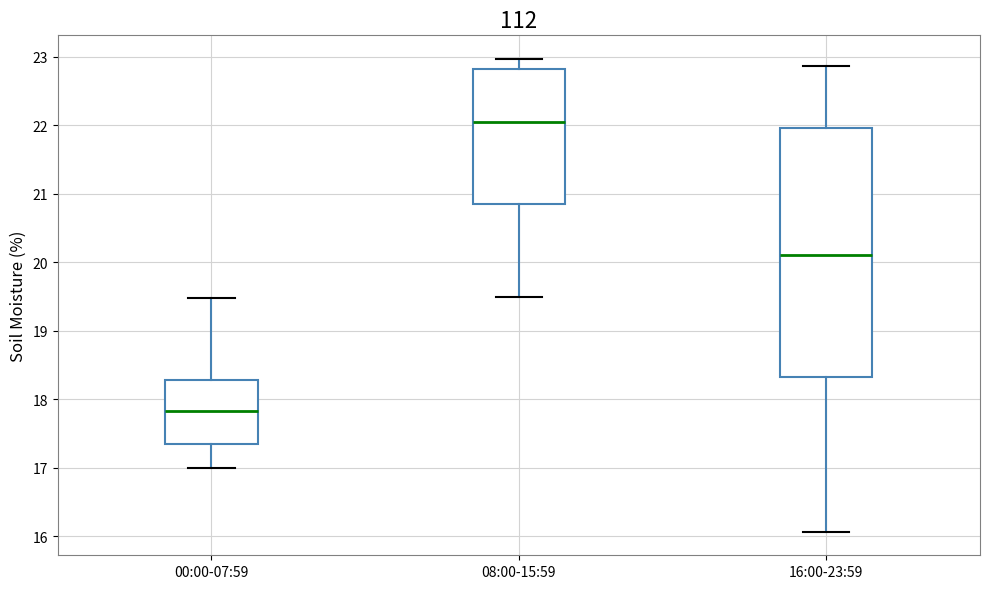

Which box is the tallest, from its lower edge to its upper edge?

16:00-23:59